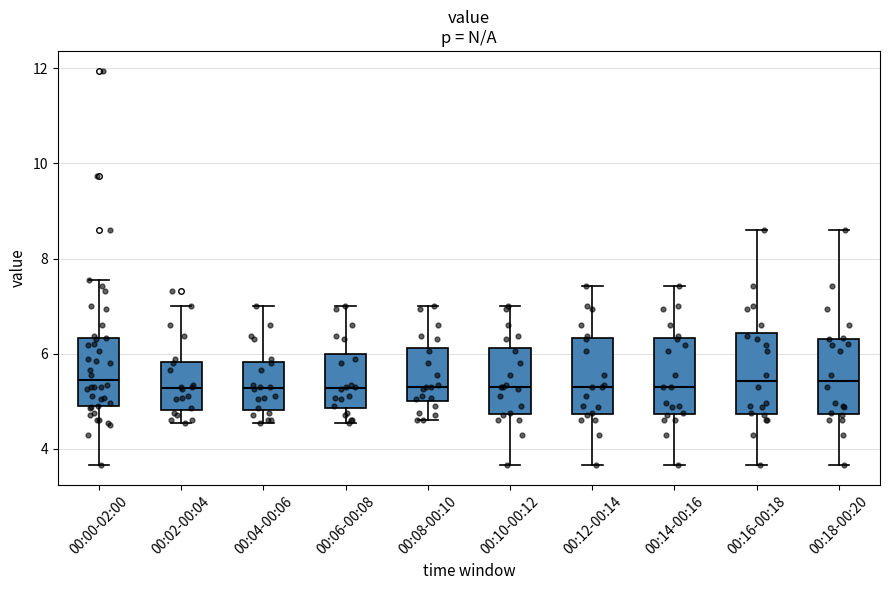

Reading left to right, read every box against the y-axis: the position of its median line, the range the box covers, and the ends of its whiskers. The values are not printed on the chart, so give them approximately, as read against the axis.

00:00-02:00: median 5.4, box 4.8 to 6.4, whiskers 3.6 to 7.6
00:02-00:04: median 5.2, box 4.8 to 5.8, whiskers 4.6 to 7.0
00:04-00:06: median 5.2, box 4.8 to 5.8, whiskers 4.6 to 7.0
00:06-00:08: median 5.2, box 4.8 to 6.0, whiskers 4.6 to 7.0
00:08-00:10: median 5.4, box 5.0 to 6.2, whiskers 4.6 to 7.0
00:10-00:12: median 5.4, box 4.8 to 6.2, whiskers 3.6 to 7.0
00:12-00:14: median 5.4, box 4.8 to 6.4, whiskers 3.6 to 7.4
00:14-00:16: median 5.4, box 4.8 to 6.4, whiskers 3.6 to 7.4
00:16-00:18: median 5.4, box 4.8 to 6.4, whiskers 3.6 to 8.6
00:18-00:20: median 5.4, box 4.8 to 6.4, whiskers 3.6 to 8.6